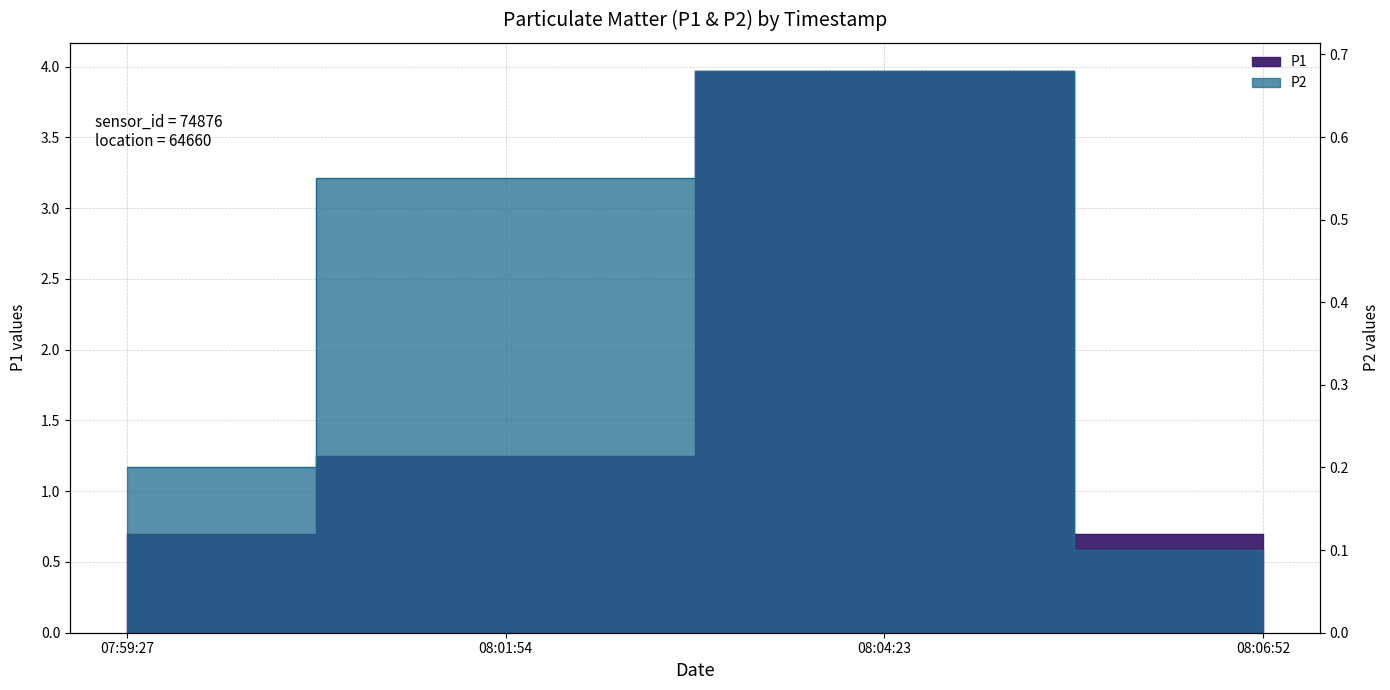

Which series has the largest total across all categories?

P1